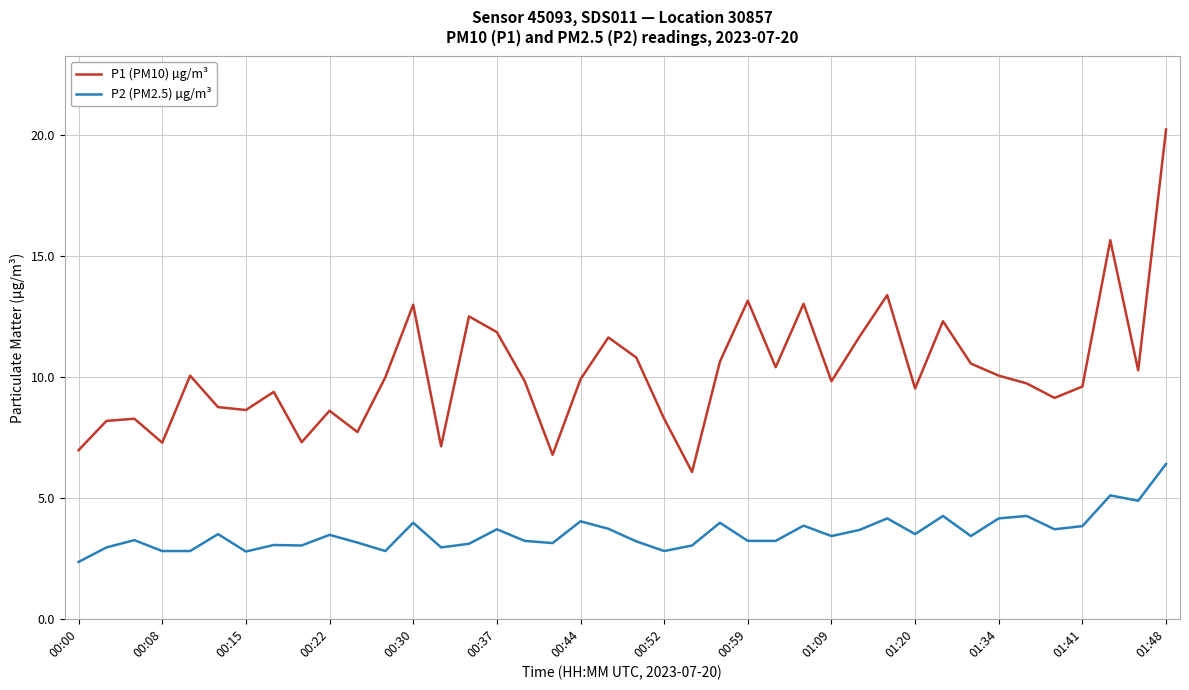

True or false: P1 (PM10) µg/m³ and P2 (PM2.5) µg/m³ cross at least once.

False